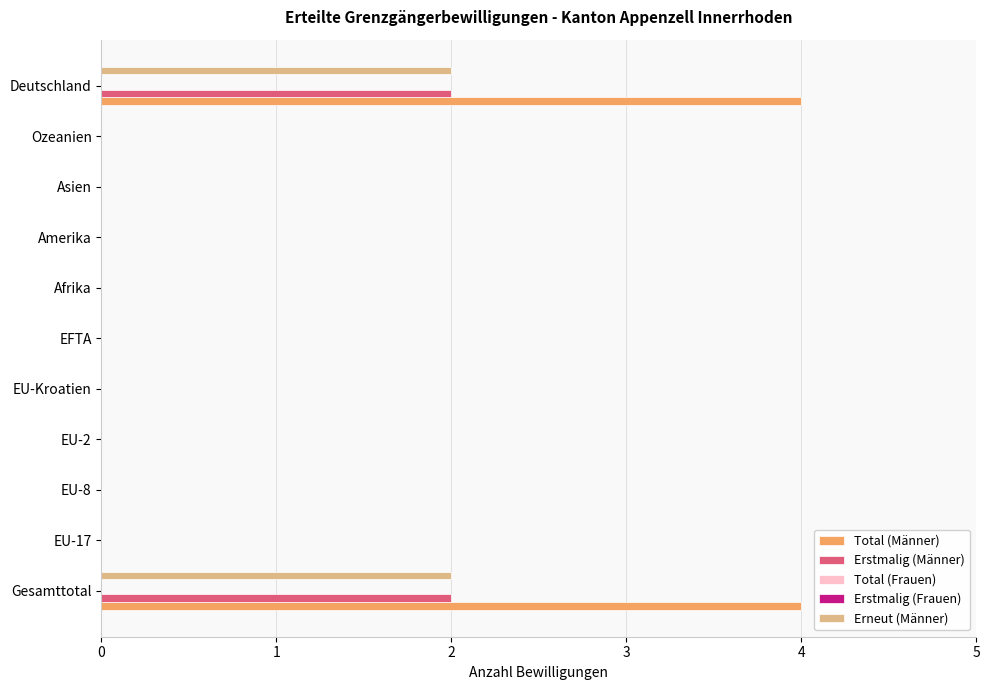

At how many categories does at least one series exceed 2?

2